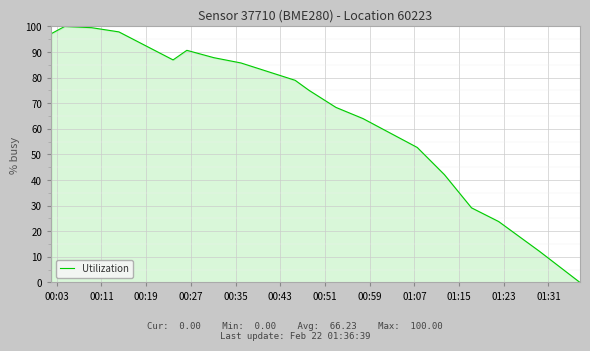

What is the maximum value shown in the chart?

100.0